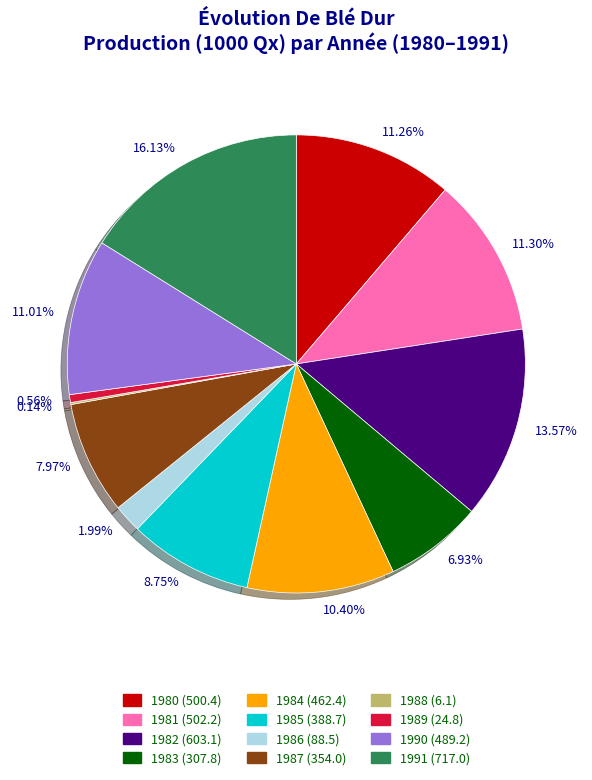

Is the sum of 1.99% and 7.97% greater than half?

No